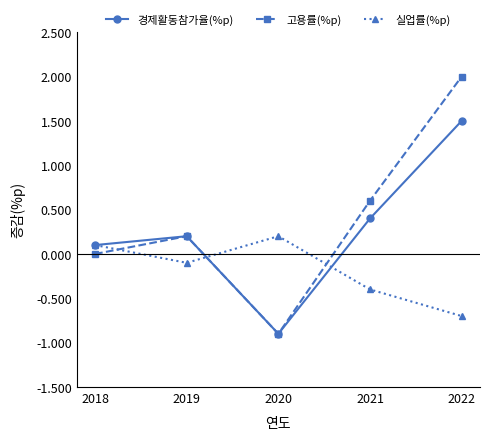

Is the value of 경제활동참가율(%p) at 2019 greater than the value of 고용률(%p) at 2021?

No